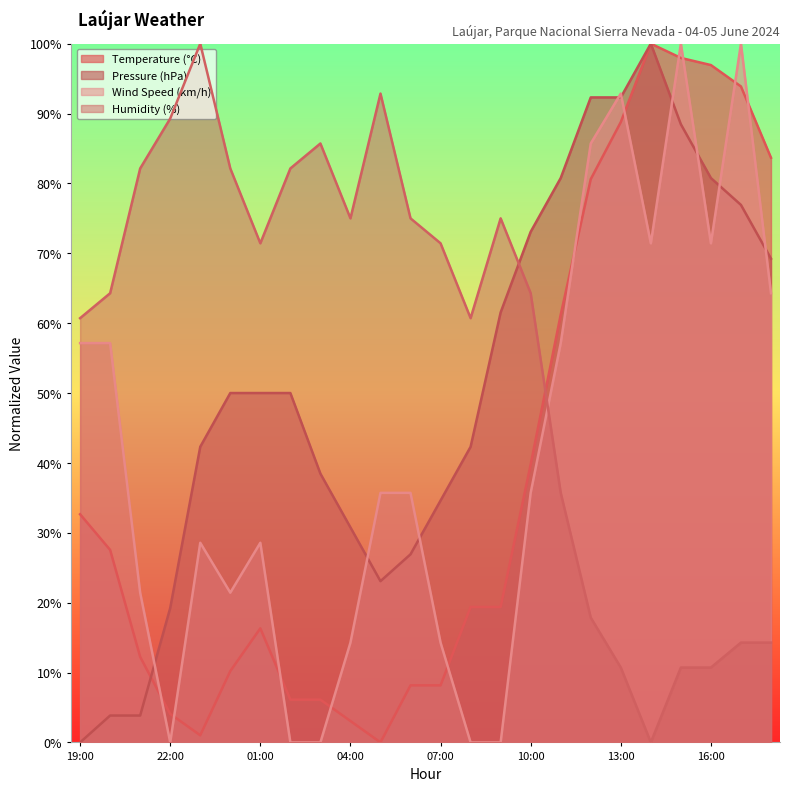

How many lines are shown in the chart?

4